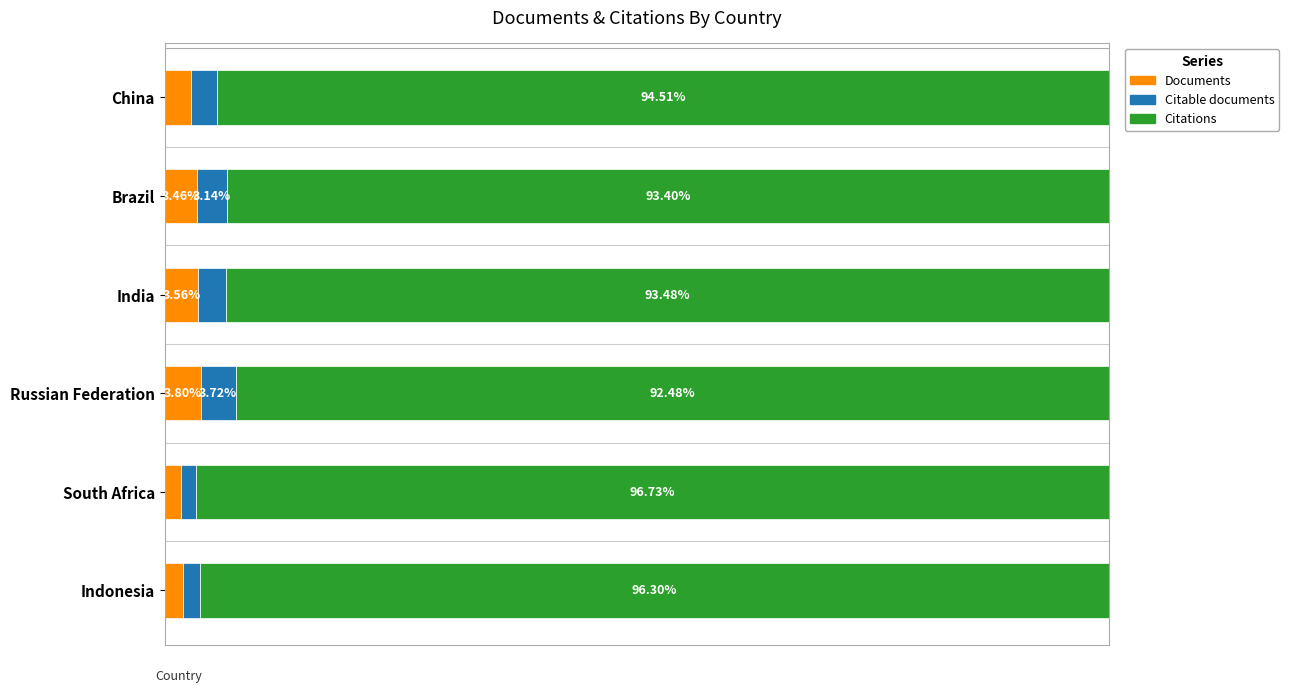

At which label is Documents closest to 2?

Indonesia